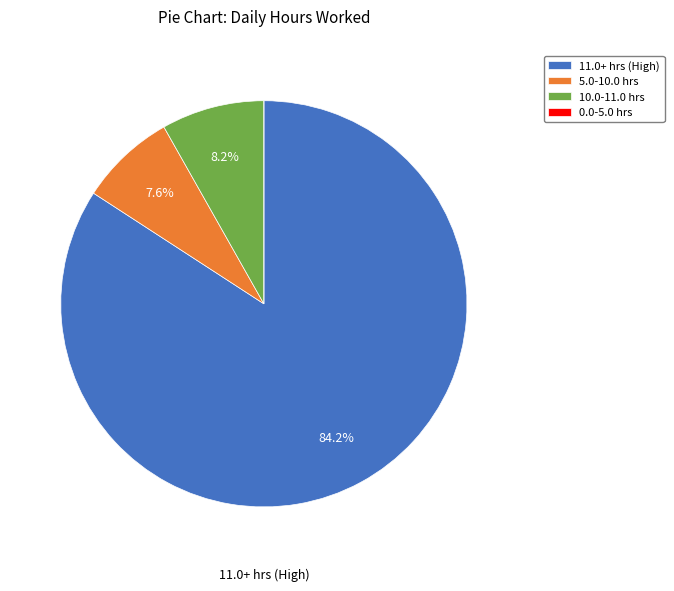

What is the largest slice in the pie chart?

11.0+ hrs (High)